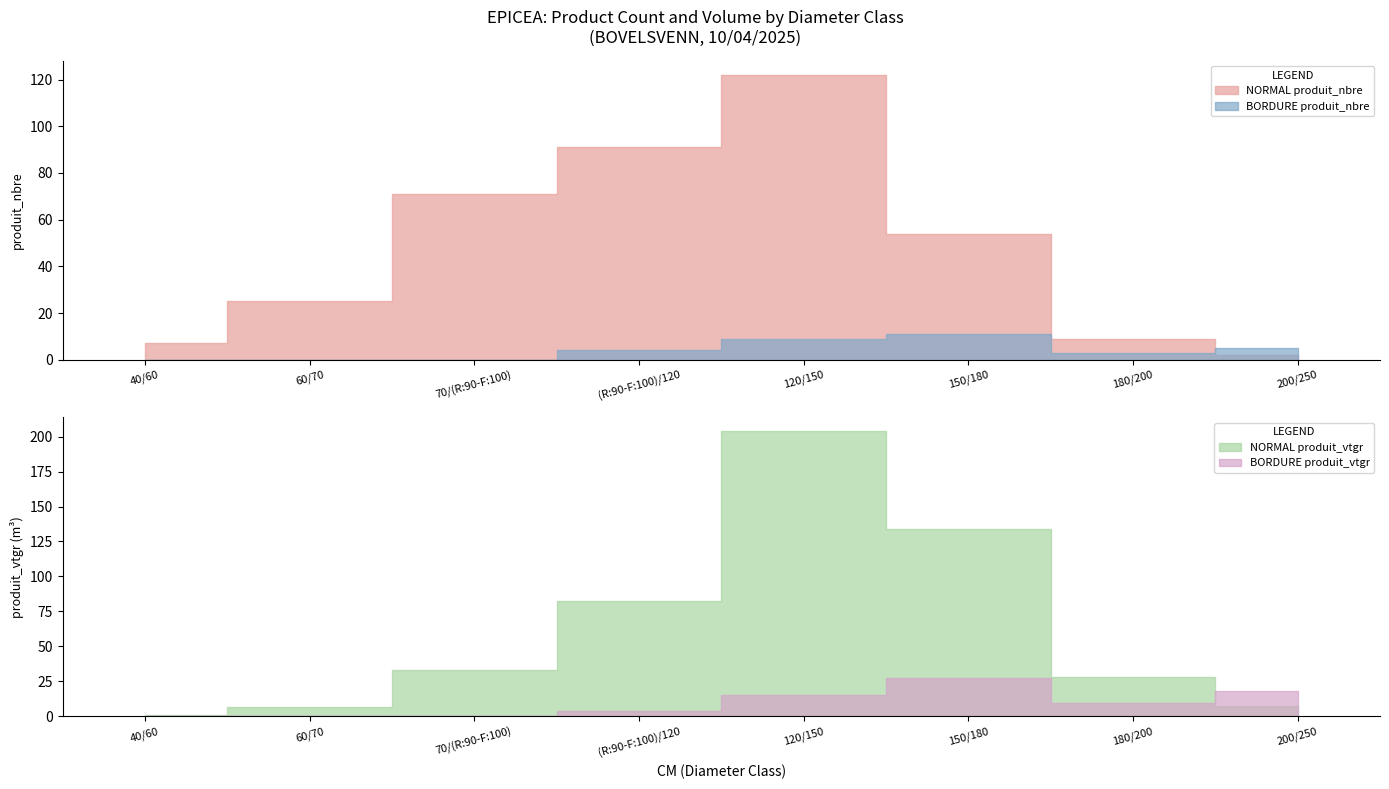

Is the value of BORDURE produit_nbre at 60/70 greater than the value of BORDURE produit_vtgr at 70/(R:90-F:100)?

No